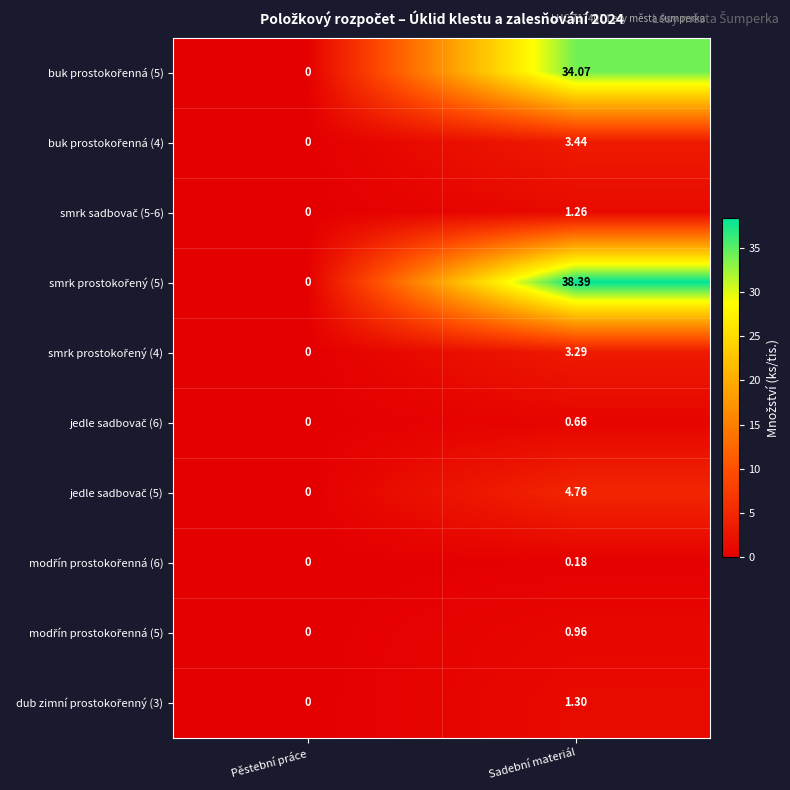

Which label corresponds to the largest value in the chart?

Sadební materiál